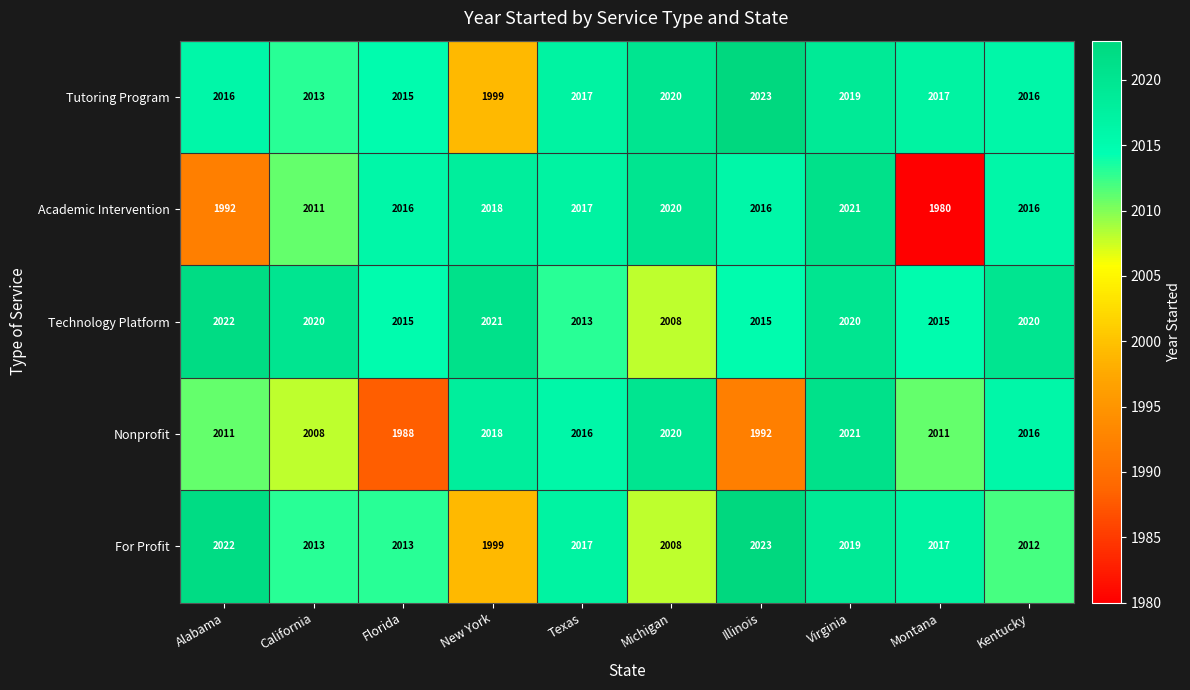

The Tutoring Program series shows 2771 at Alabama. True or false?

False